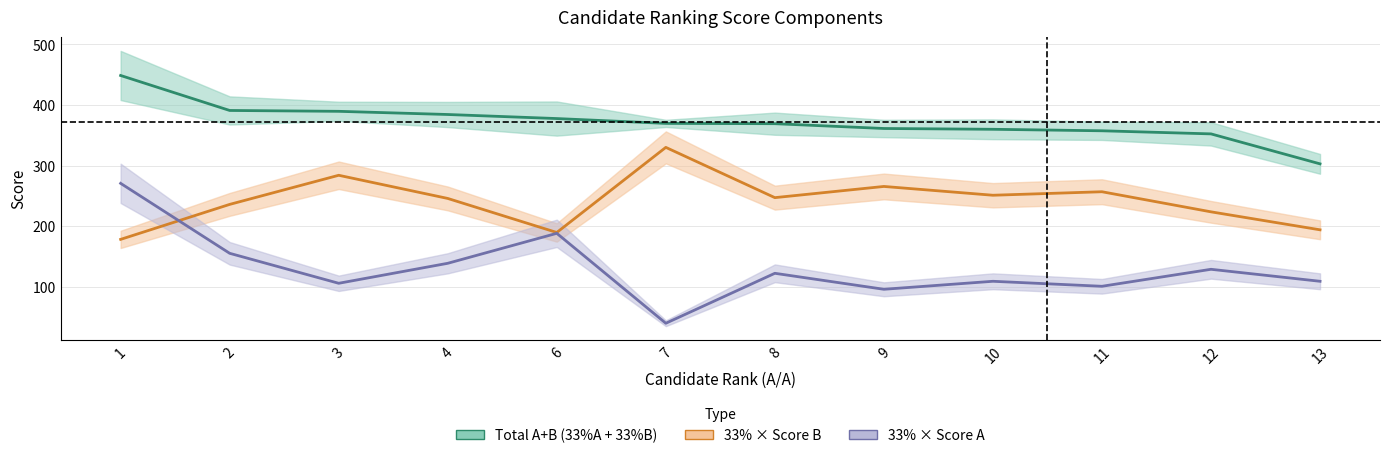

Rank the series by their average value, from lowest to highest.

33pct_A, 33pct_B, Total_AB